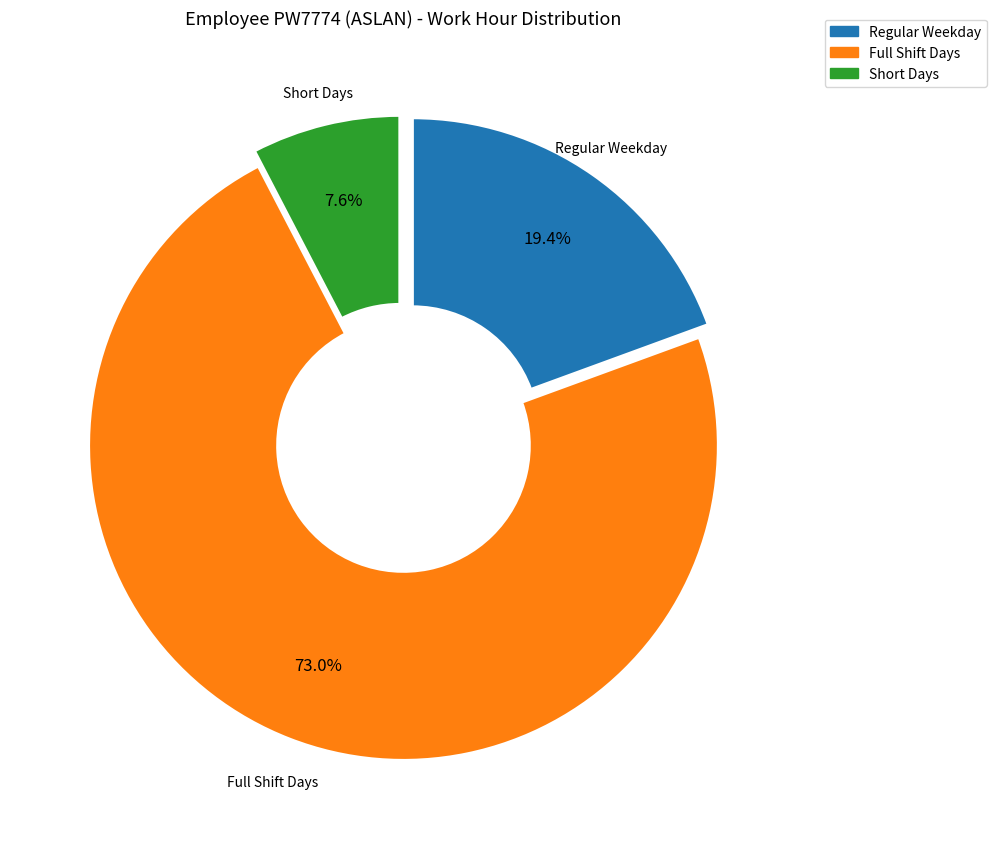

How many slices are in this pie chart?

3